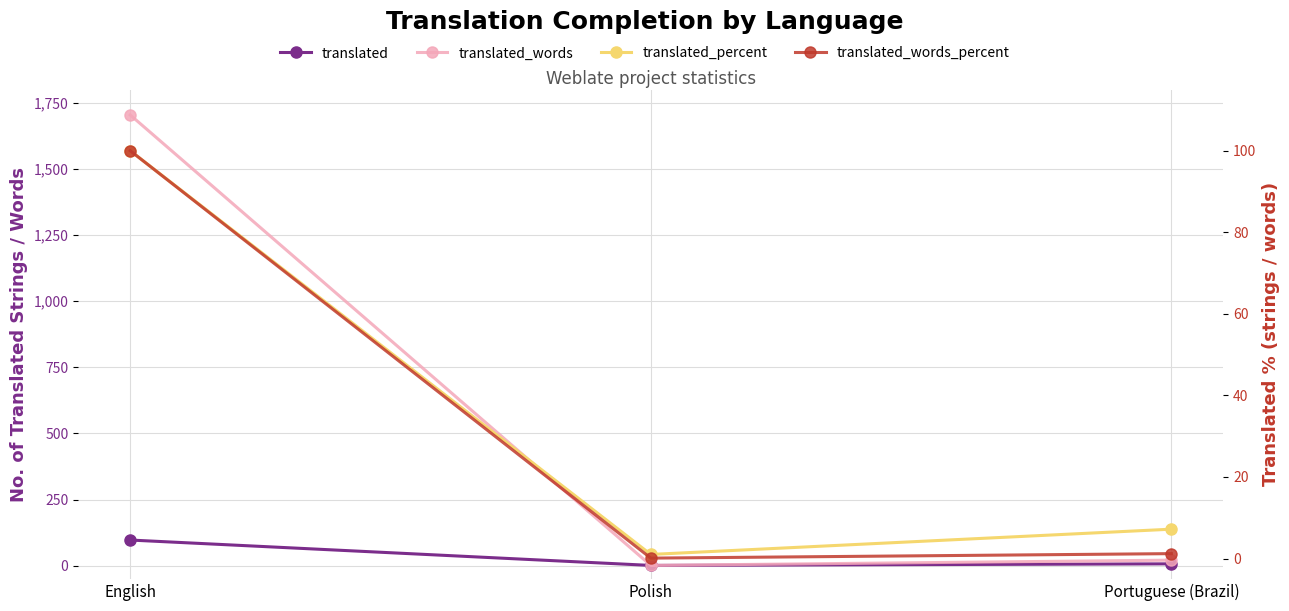

Which category has the lowest value across all series?

Polish